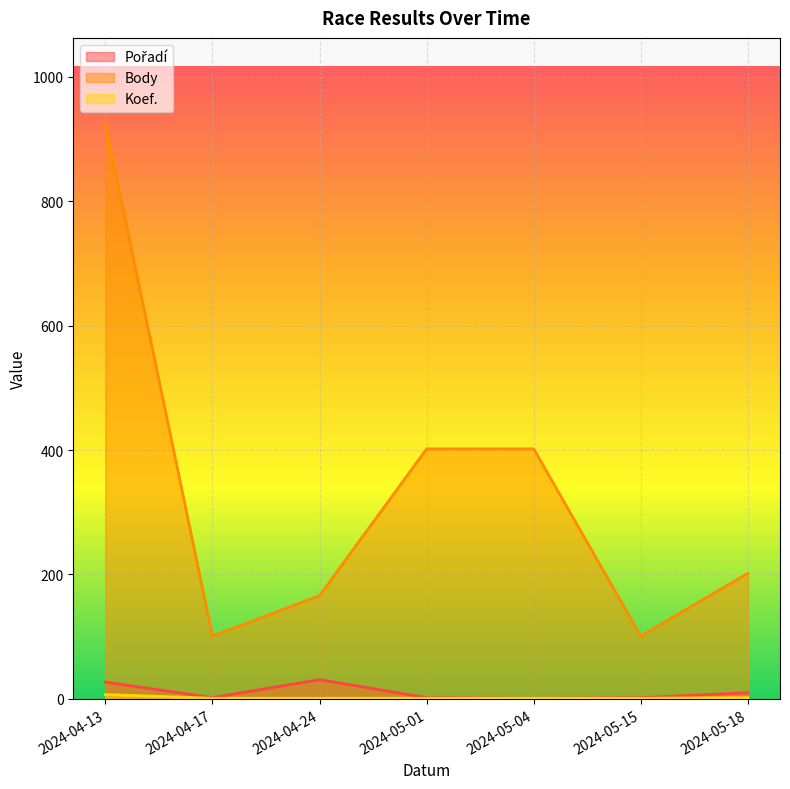

Between 2024-04-24 and 2024-05-01, which series saw the biggest shift?

Body